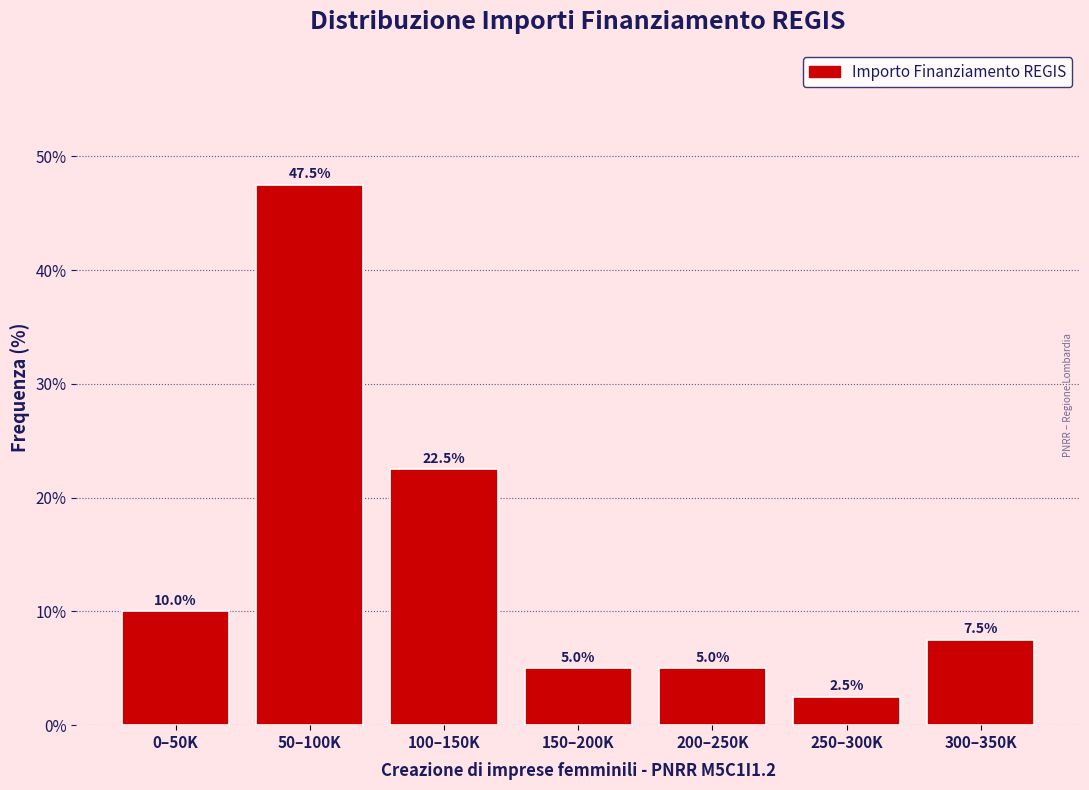

Reading left to right, transcribe all the data shown in this chart.

0–50K=10.0	50–100K=47.5	100–150K=22.5	150–200K=5.0	200–250K=5.0	250–300K=2.5	300–350K=7.5